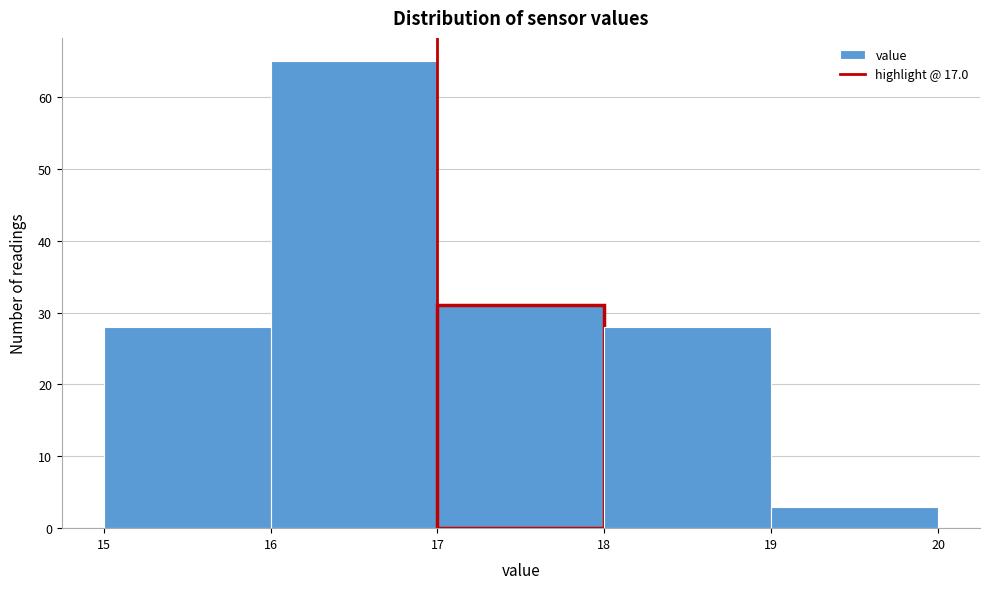

Reading left to right, transcribe this chart: for each bar, give the range it covers on the x-axis and its height. The values are not printed on the chart, so give them approximately, as read against the axis.

15 to 16: 28
16 to 17: 65
17 to 18: 31
18 to 19: 28
19 to 20: 3